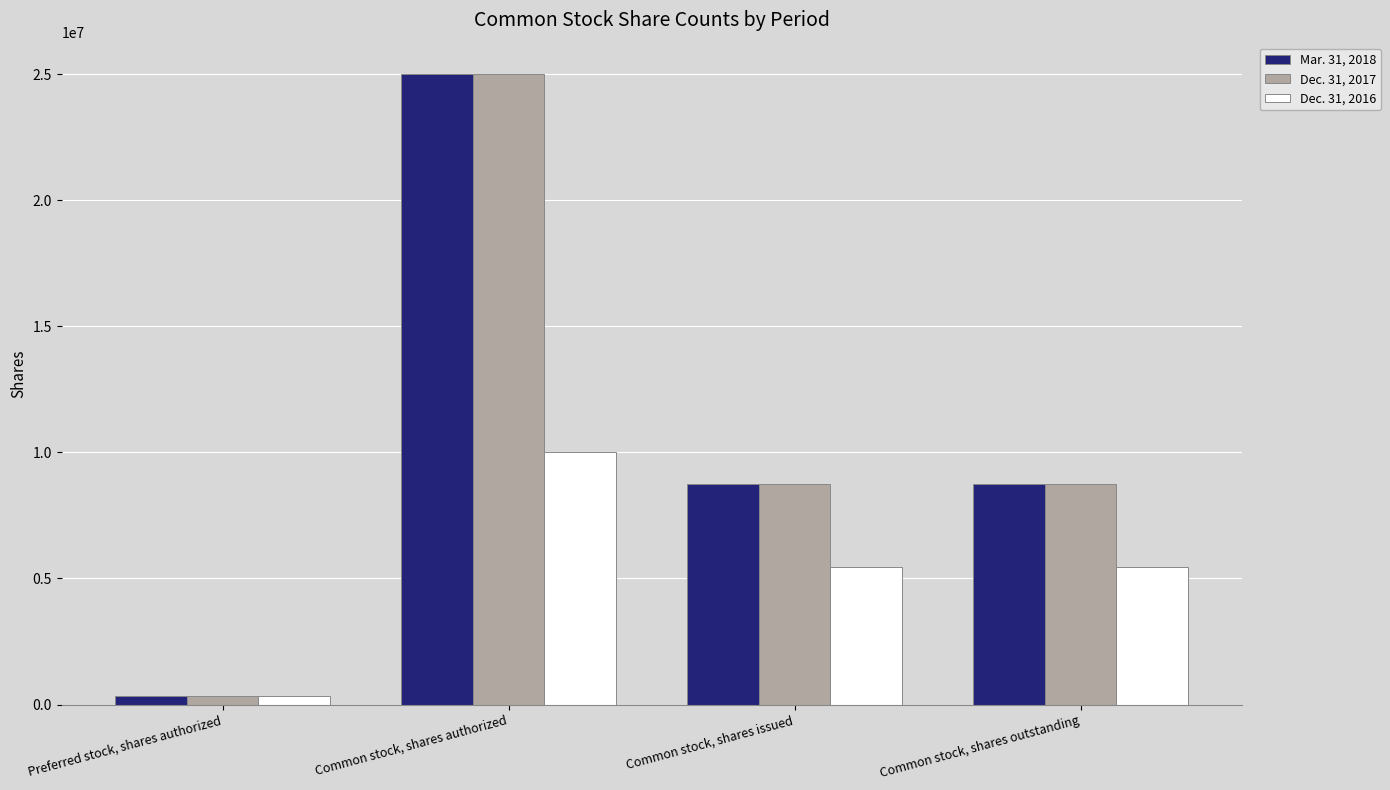

Does the chart contain stacked bars?

No